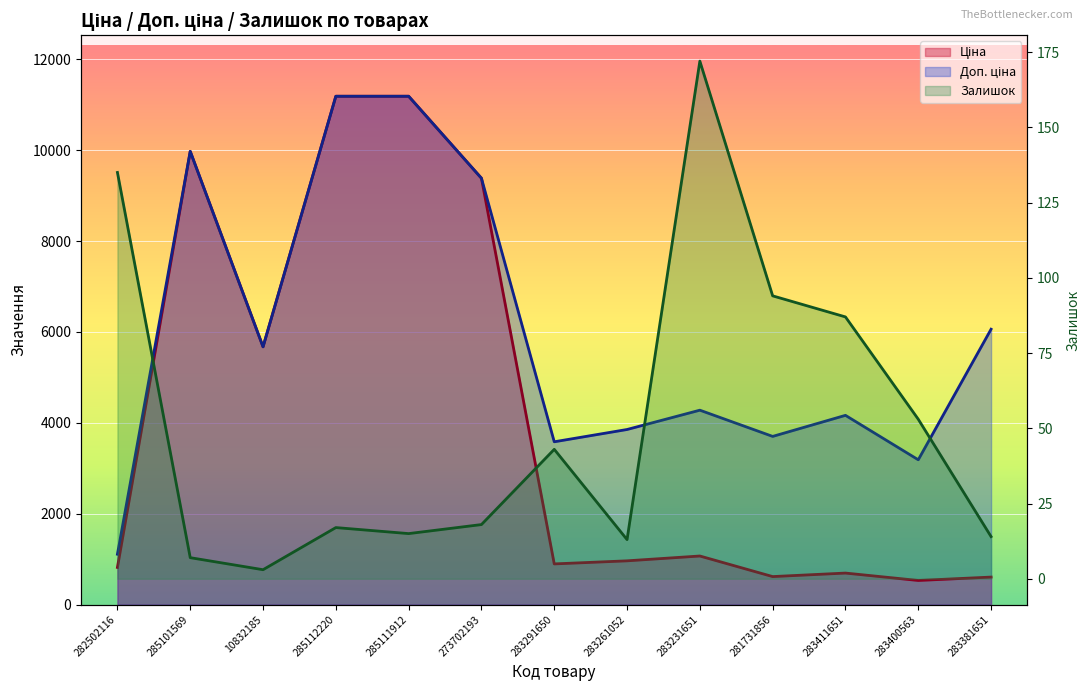

In Залишок, how many points are lower than both neighbors (excluding endpoints)?

3